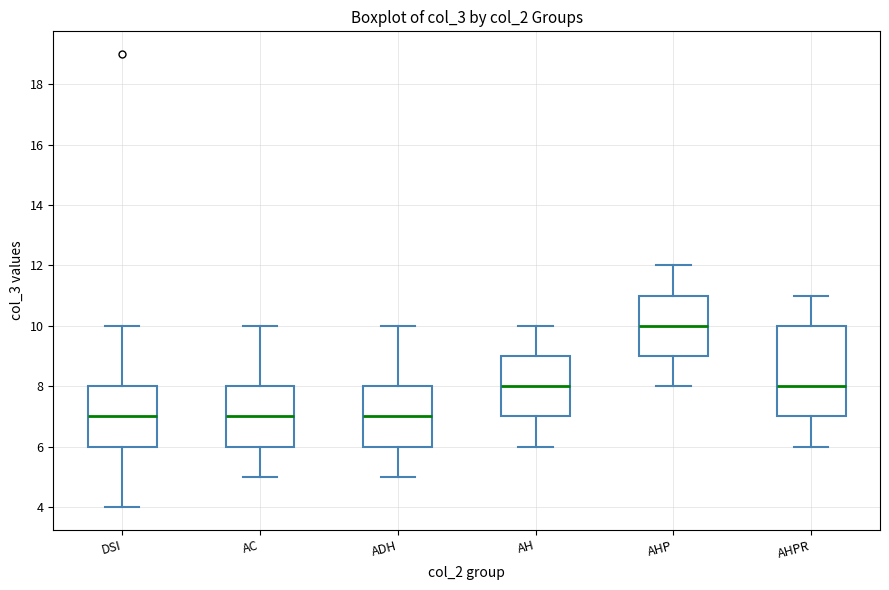

Comparing the boxes themselves (not the whiskers), which one is the tallest?

AHPR